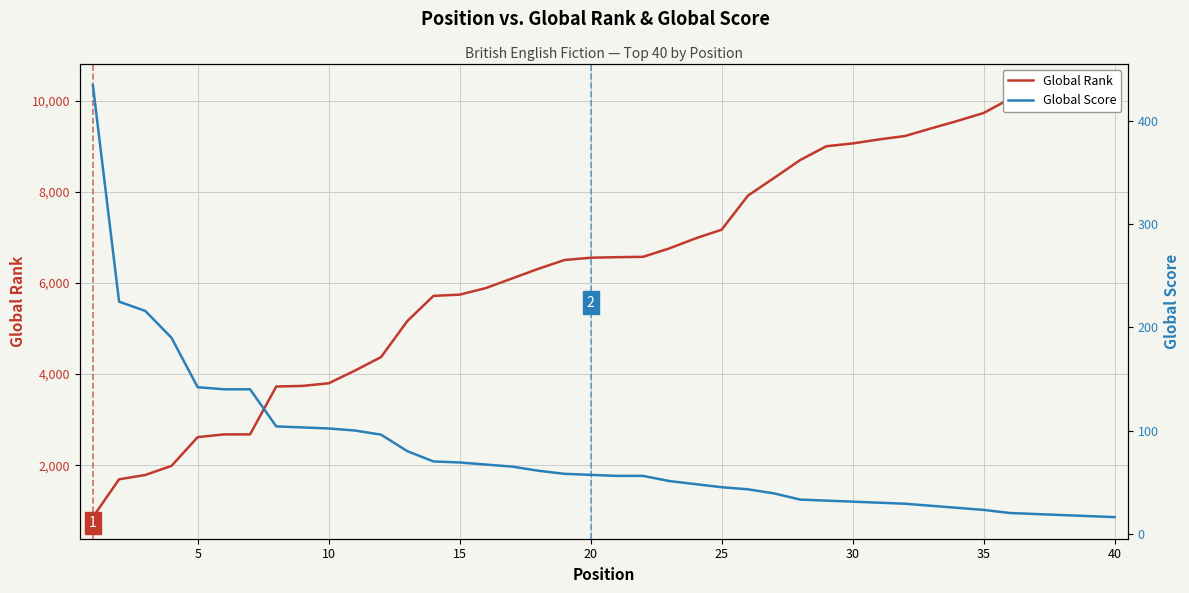

True or false: Global Score has a value of 36 at 15.

False